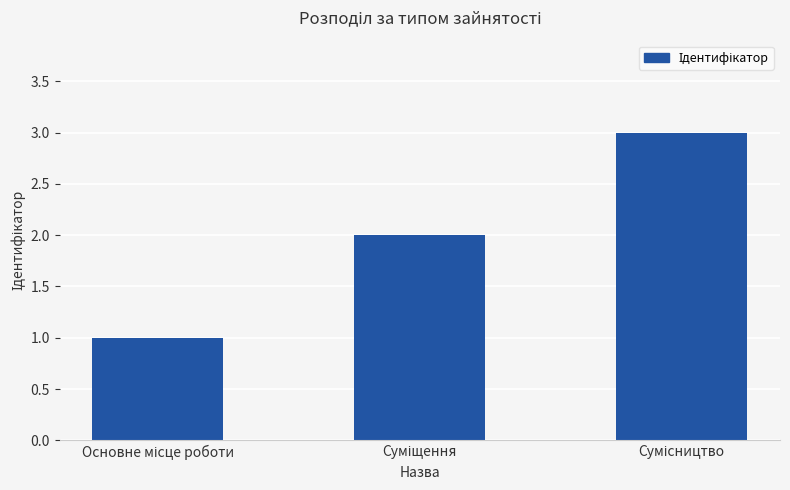

What is the greatest value displayed?

3